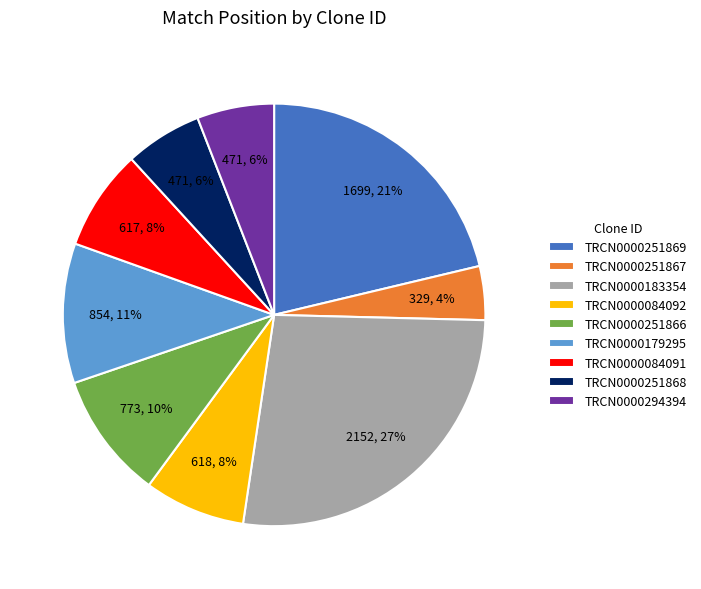

Which has a higher value, TRCN0000084091 or TRCN0000251867?

TRCN0000084091